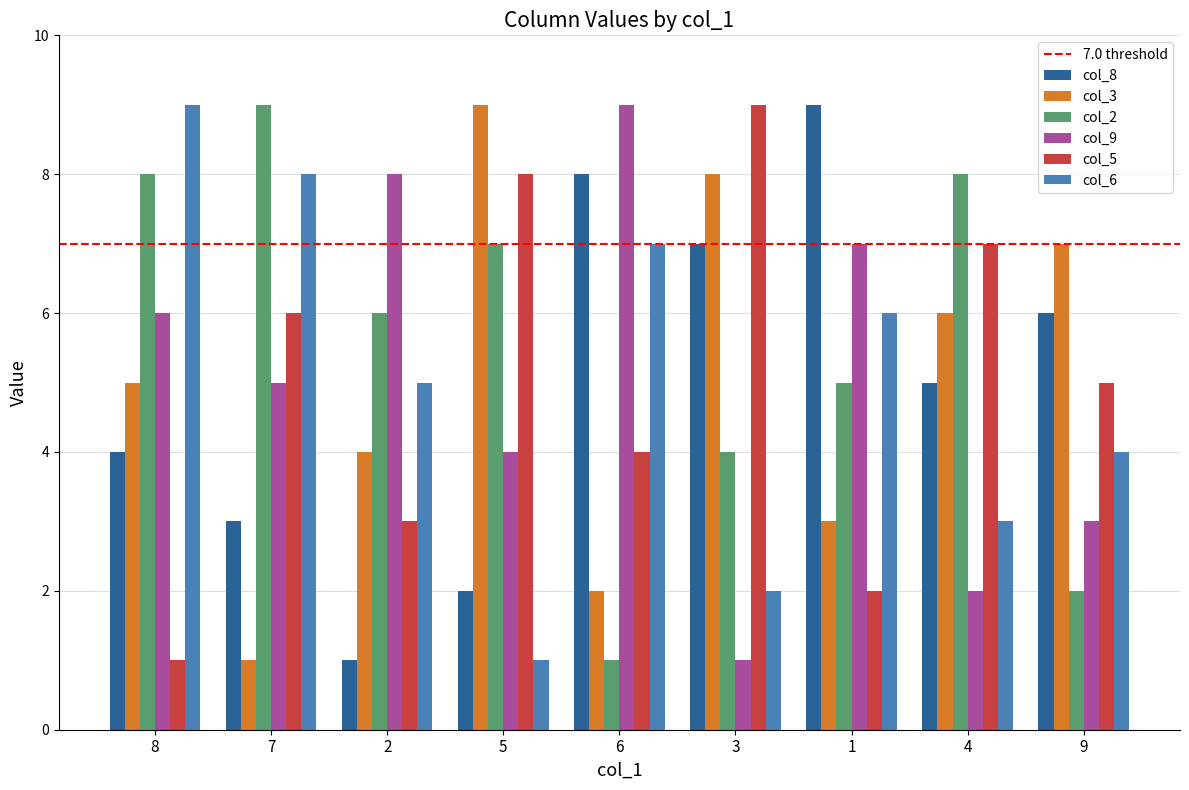

What is the minimum value for col_9?

1